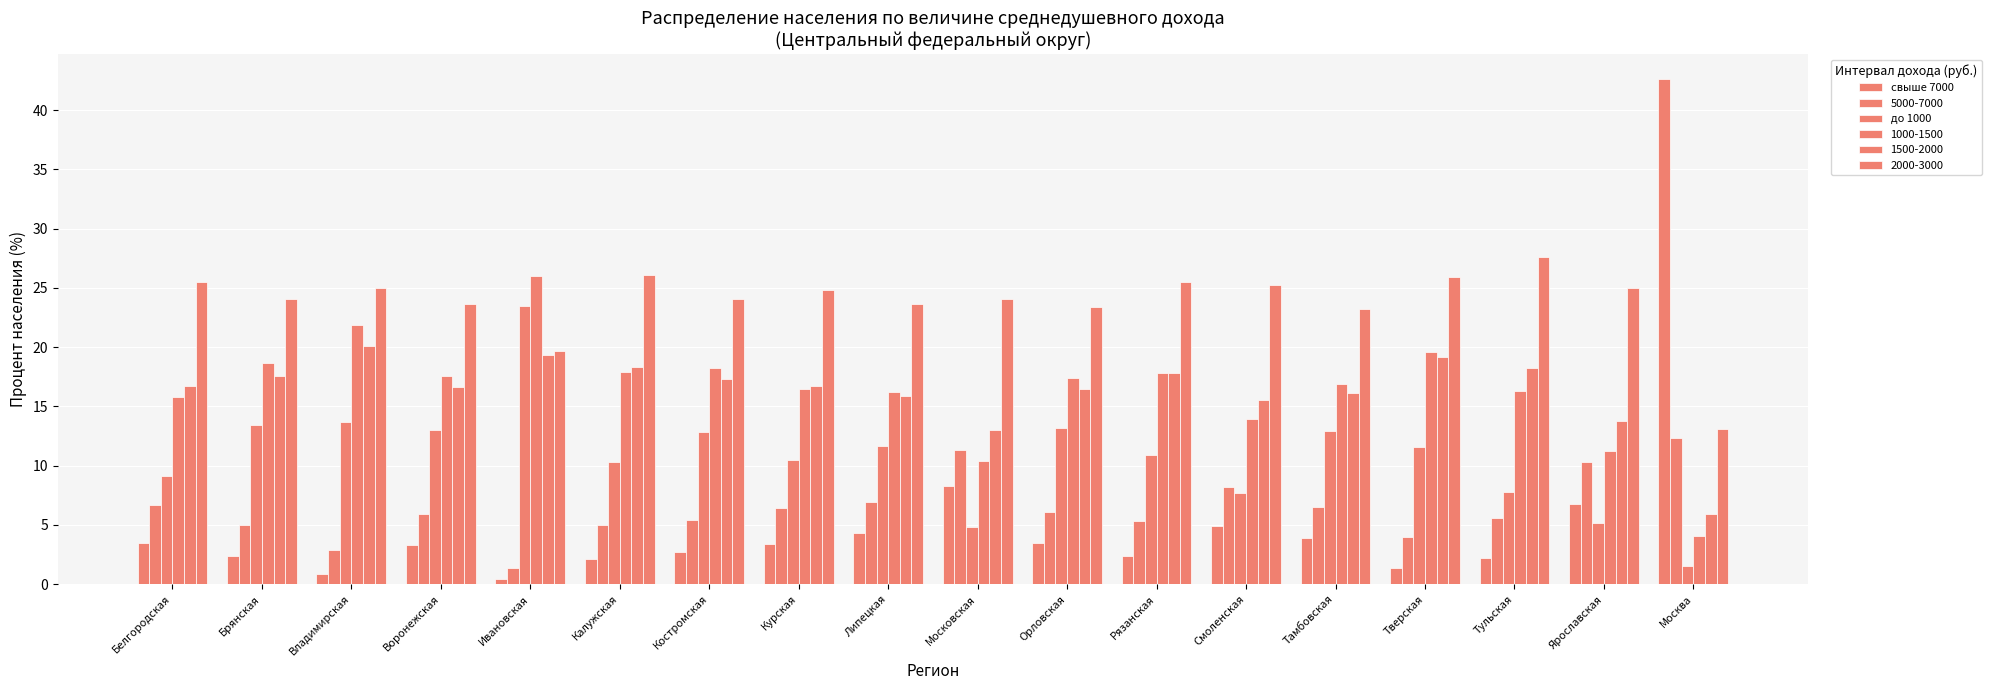

Where does the свыше 7000 series first go above 3?

Белгородская